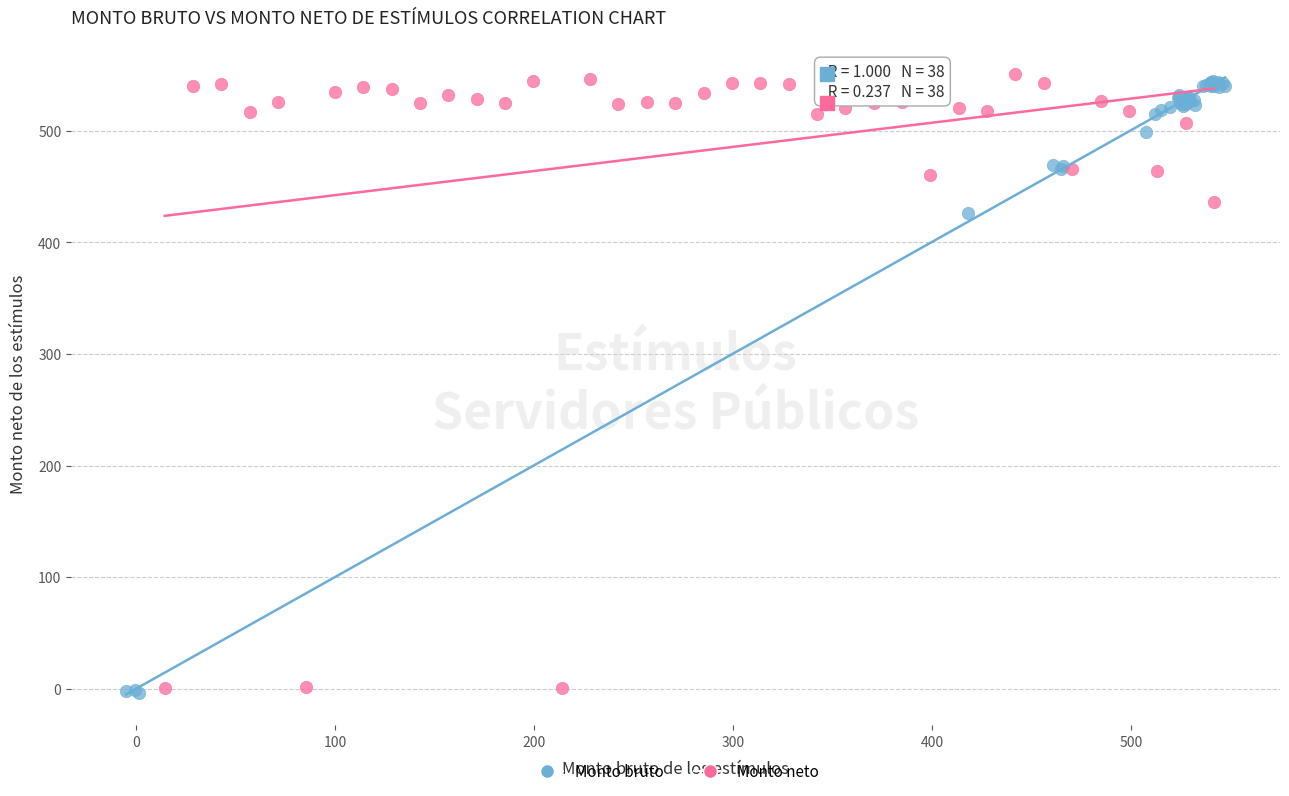

Which series reaches the maximum Y coordinate?

Monto neto